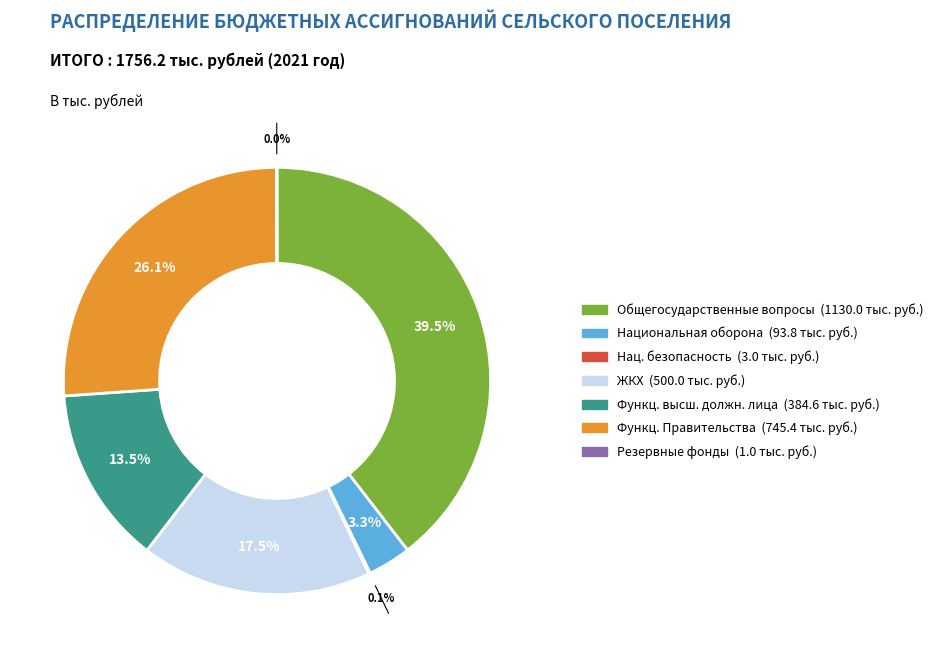

Is there any slice that represents more than half of the pie?

No